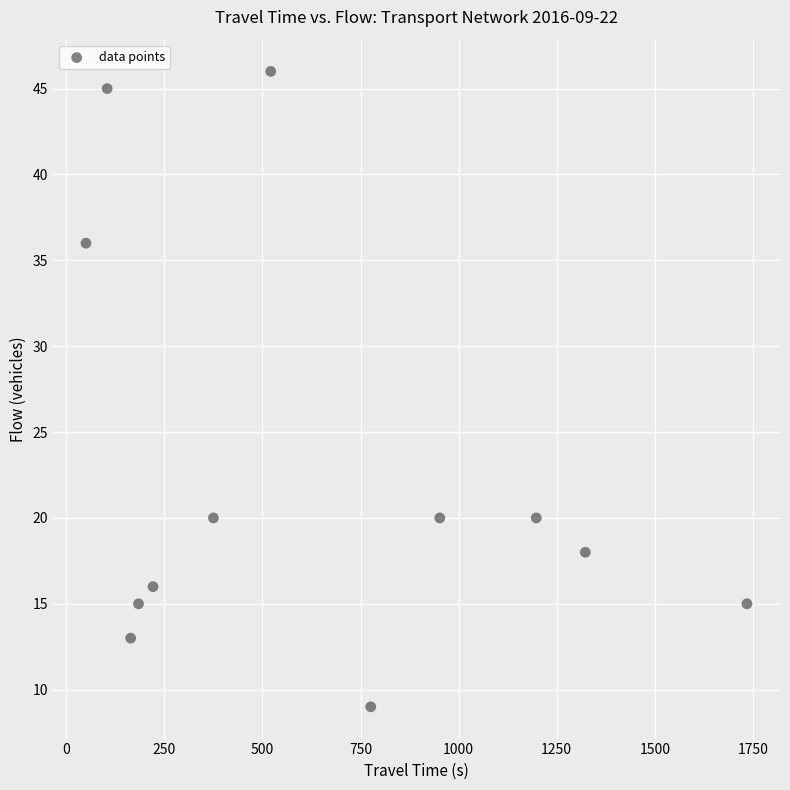

What is the average X value?

634